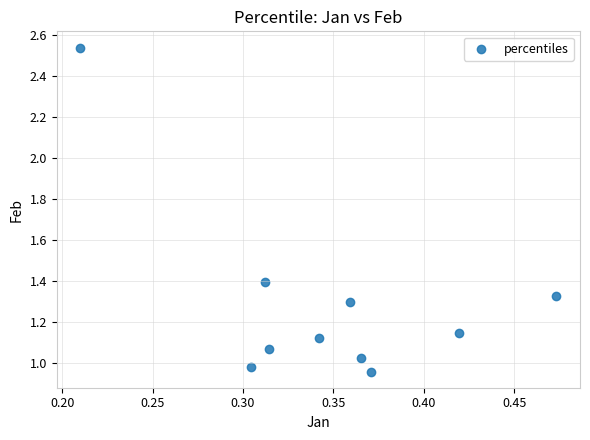

What is the average X value?

0.3